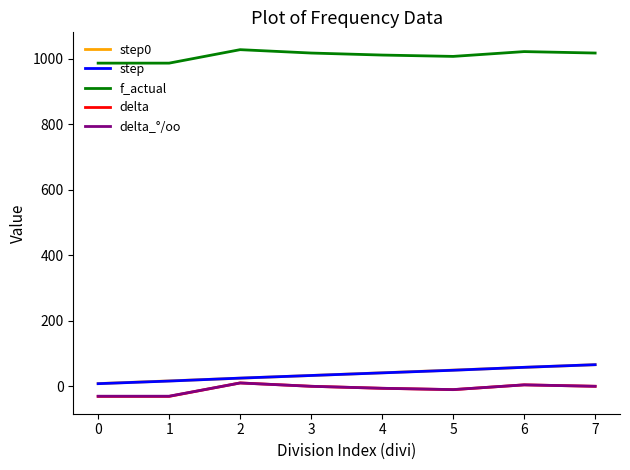

What is the total value across all series at 1?

958.5